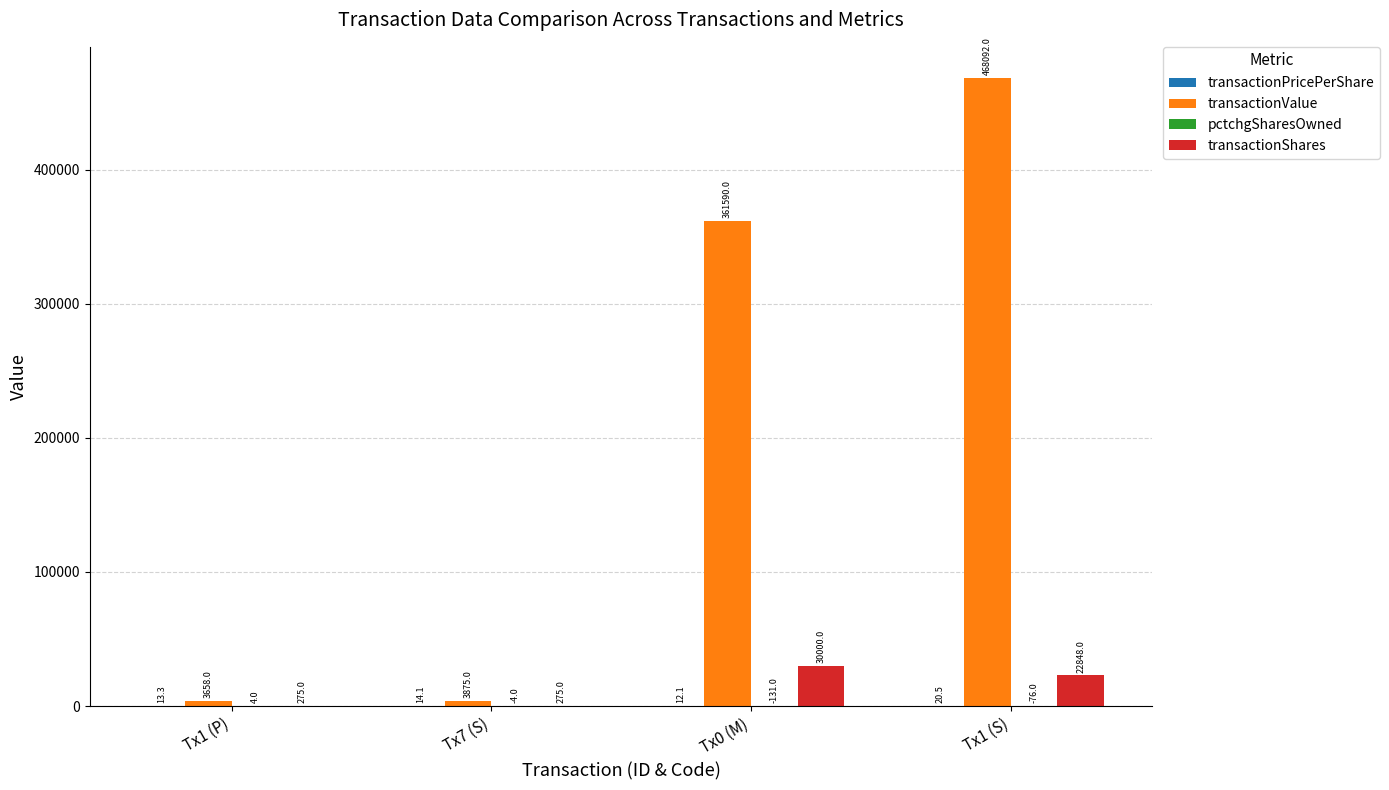

What is the greatest value displayed?

468092.0